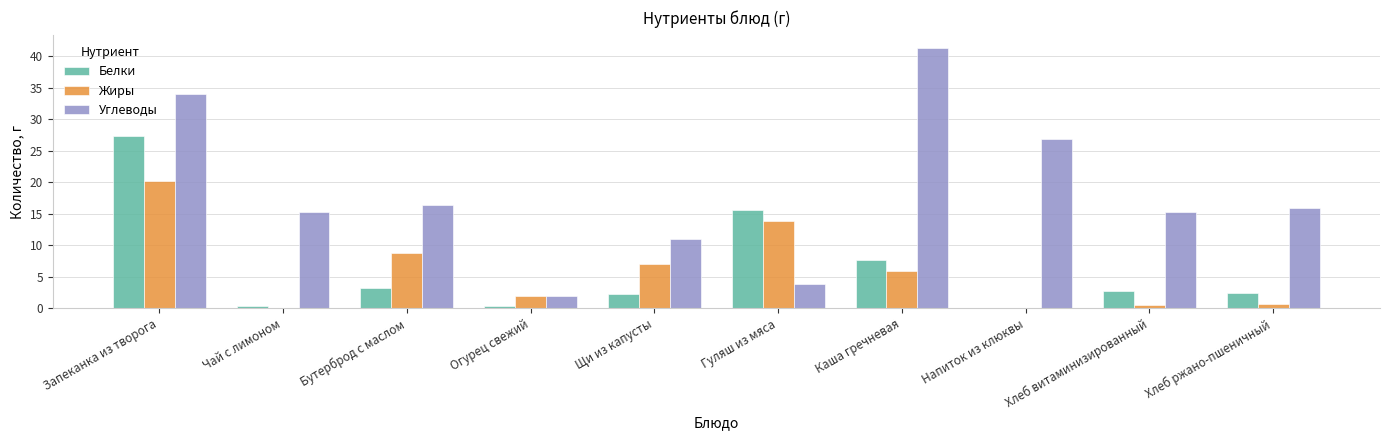

True or false: Белки has a value of 27.9 at Гуляш из мяса.

False